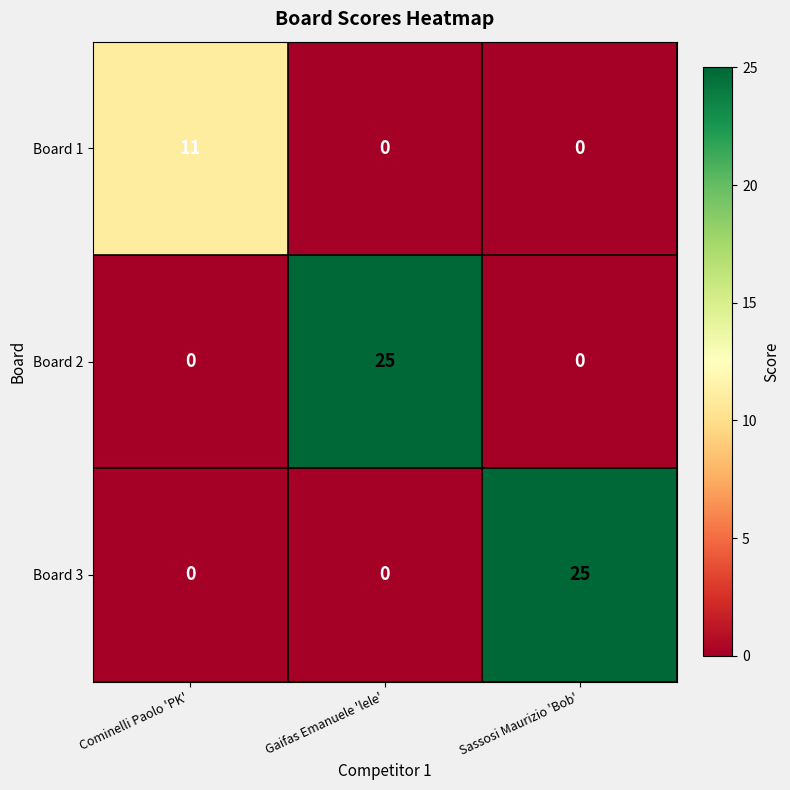

Reading left to right, transcribe all the data shown in this chart.

Board 1: Cominelli Paolo 'PK'=11	Gaifas Emanuele 'lele'=0	Sassosi Maurizio 'Bob'=0
Board 2: Cominelli Paolo 'PK'=0	Gaifas Emanuele 'lele'=25	Sassosi Maurizio 'Bob'=0
Board 3: Cominelli Paolo 'PK'=0	Gaifas Emanuele 'lele'=0	Sassosi Maurizio 'Bob'=25